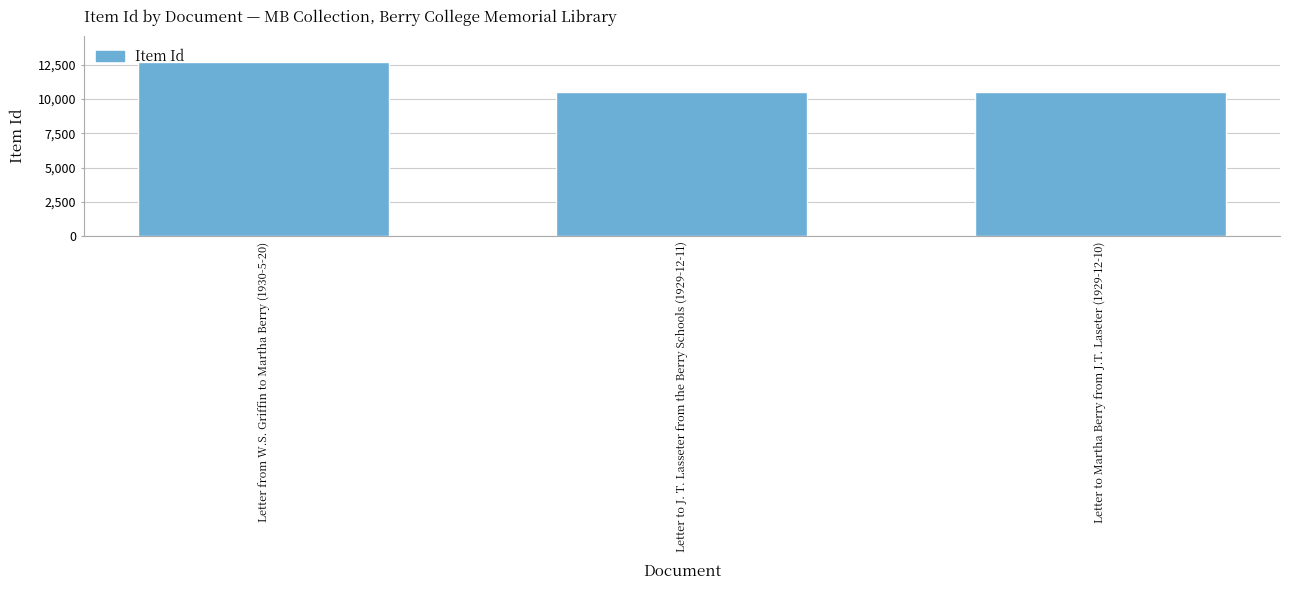

Where is the data nearest to the value 11587?

Letter to J. T. Lasseter from the Berry Schools (1929-12-11)